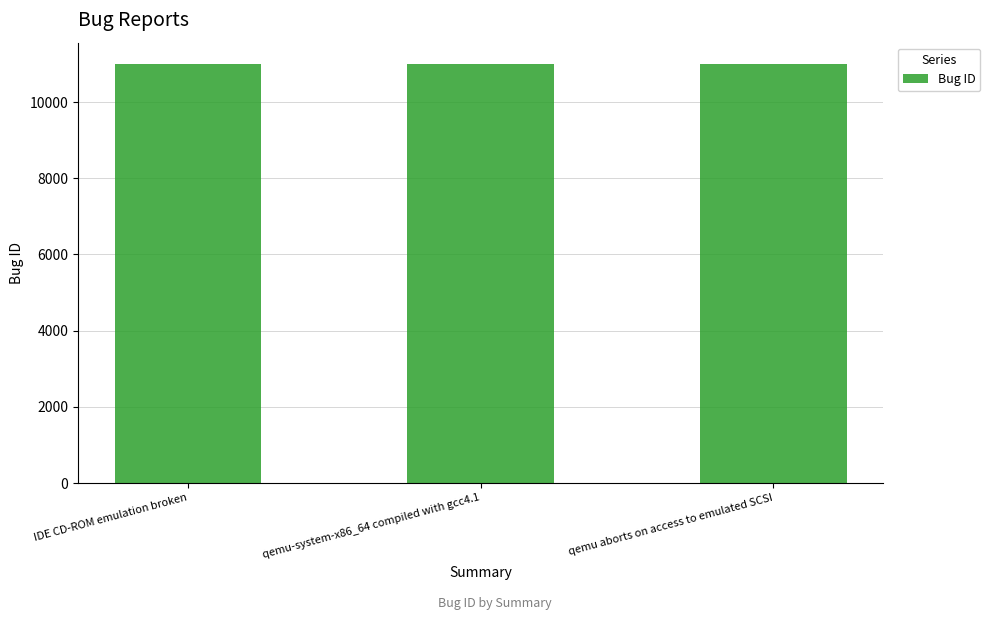

What is the smallest value displayed?

11004